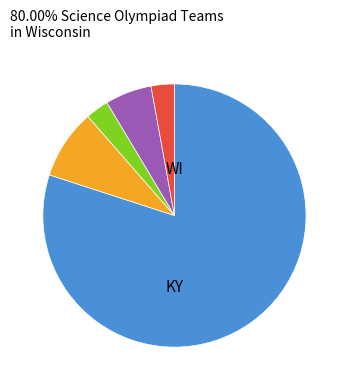

Is there any slice that represents more than half of the pie?

Yes